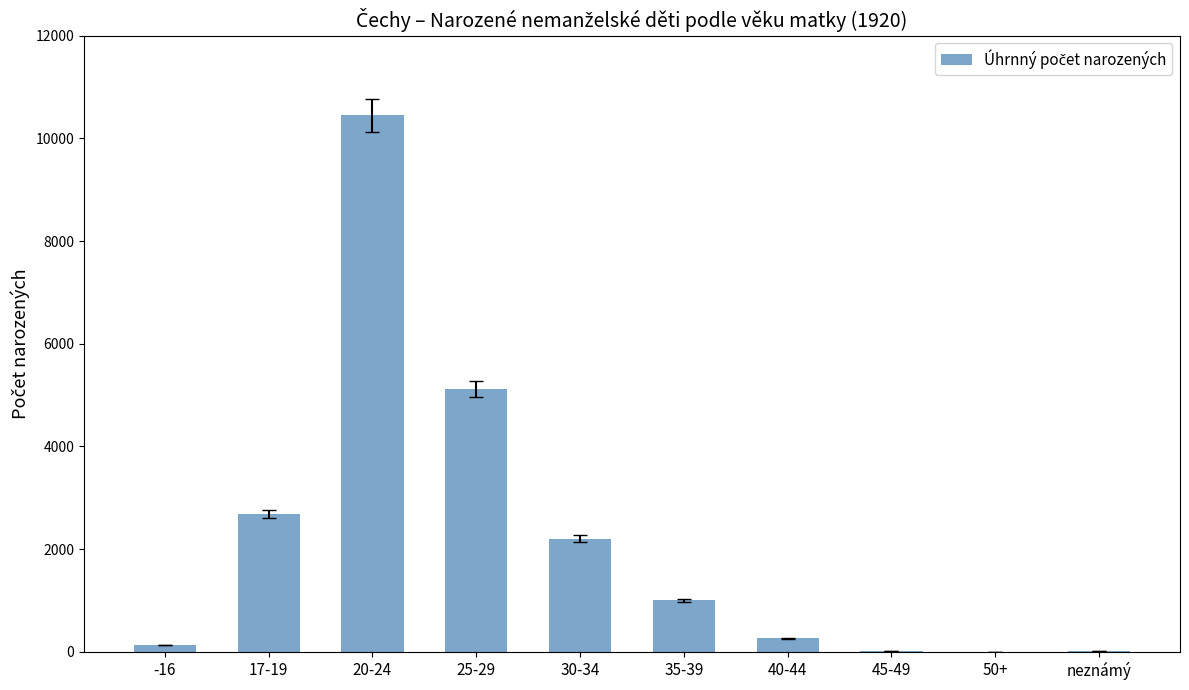

What is the change in value from 30-34 to 40-44?

-1944